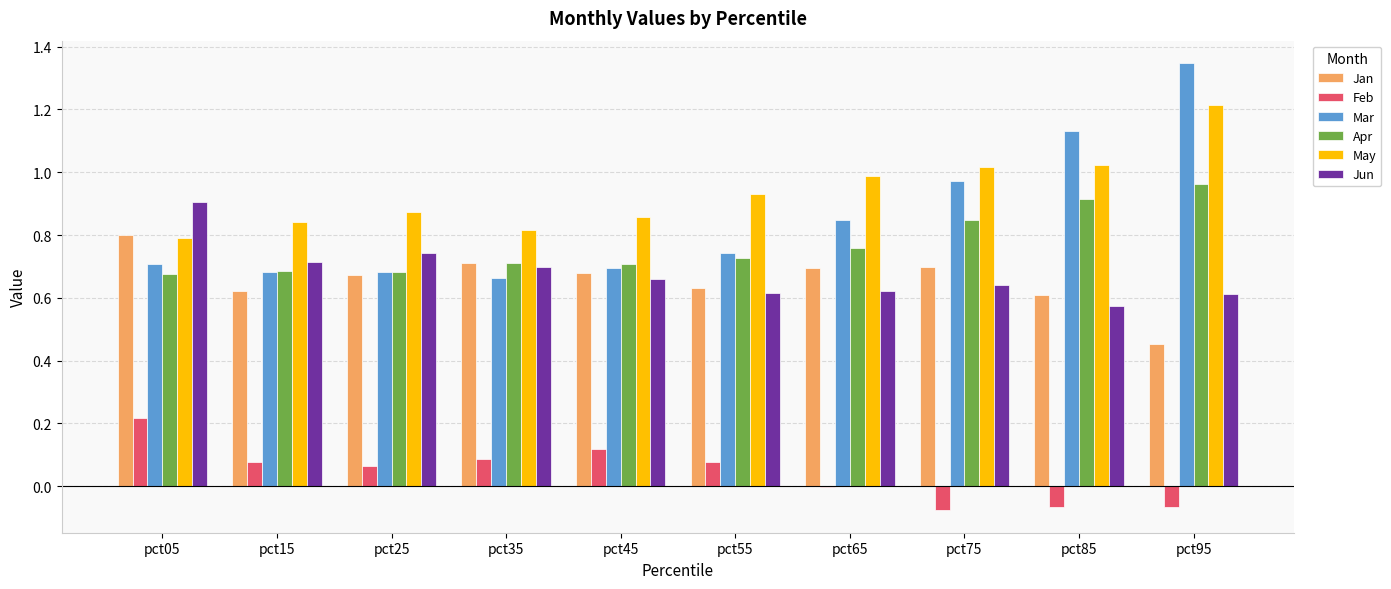

How many groups of bars are there?

10